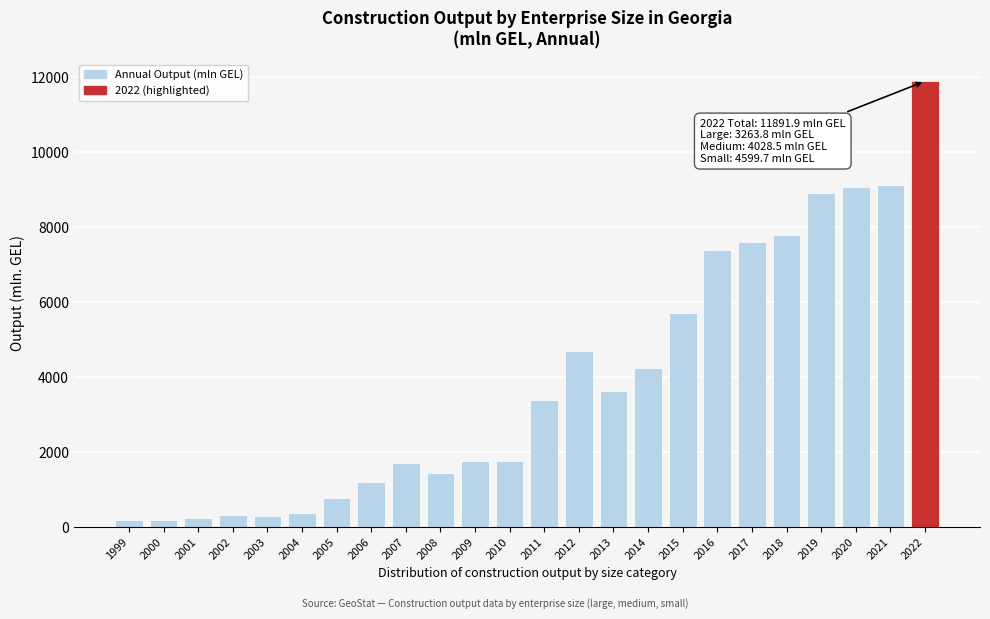

What is the maximum value shown in the chart?

11891.9